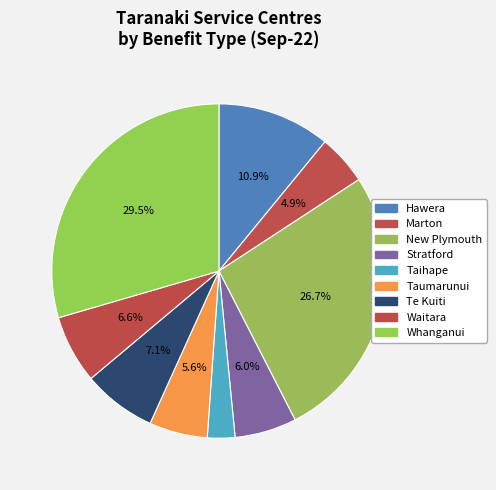

Is there a majority slice in this chart?

No